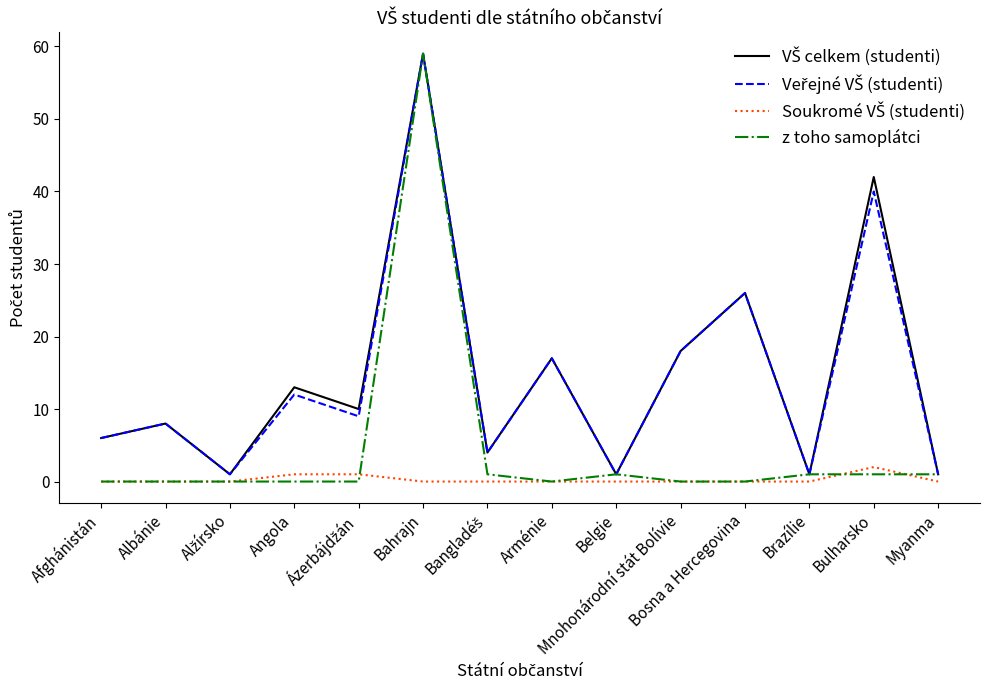

At which category is the sum across all series the highest?

Bahrajn